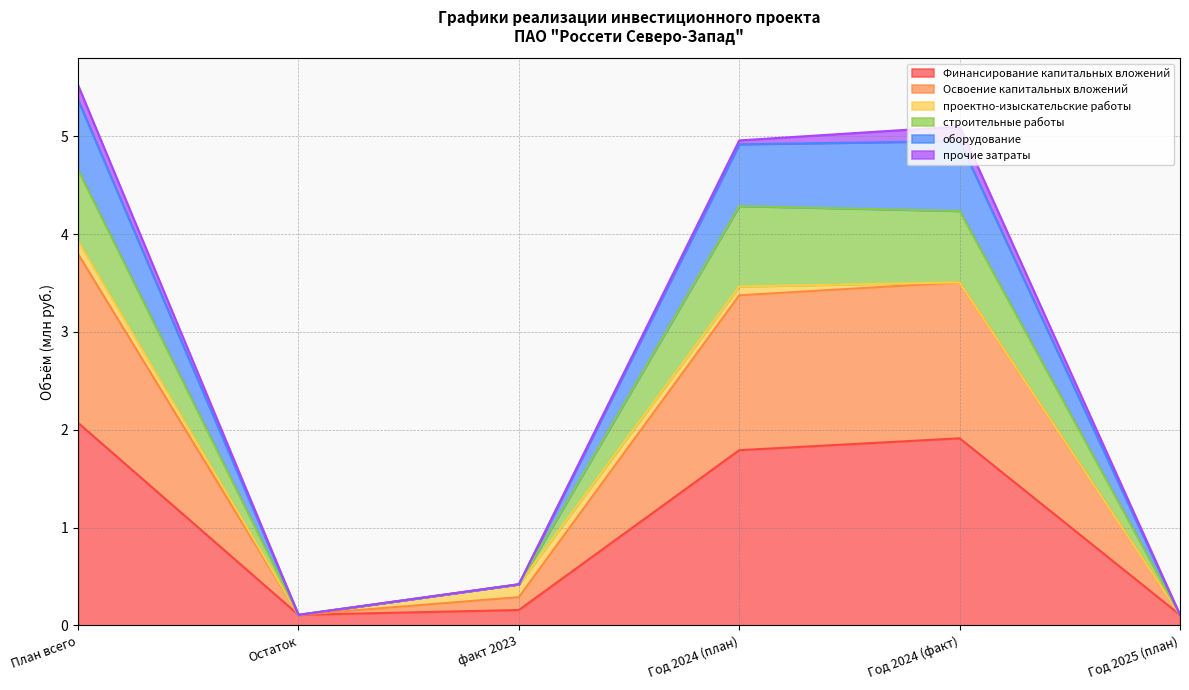

At which category is the sum across all series the highest?

План всего